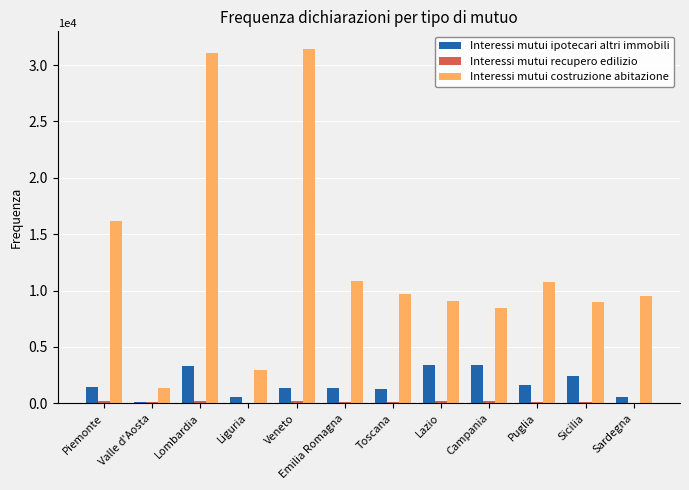

The Interessi mutui costruzione abitazione series shows 6607 at Emilia Romagna. True or false?

False